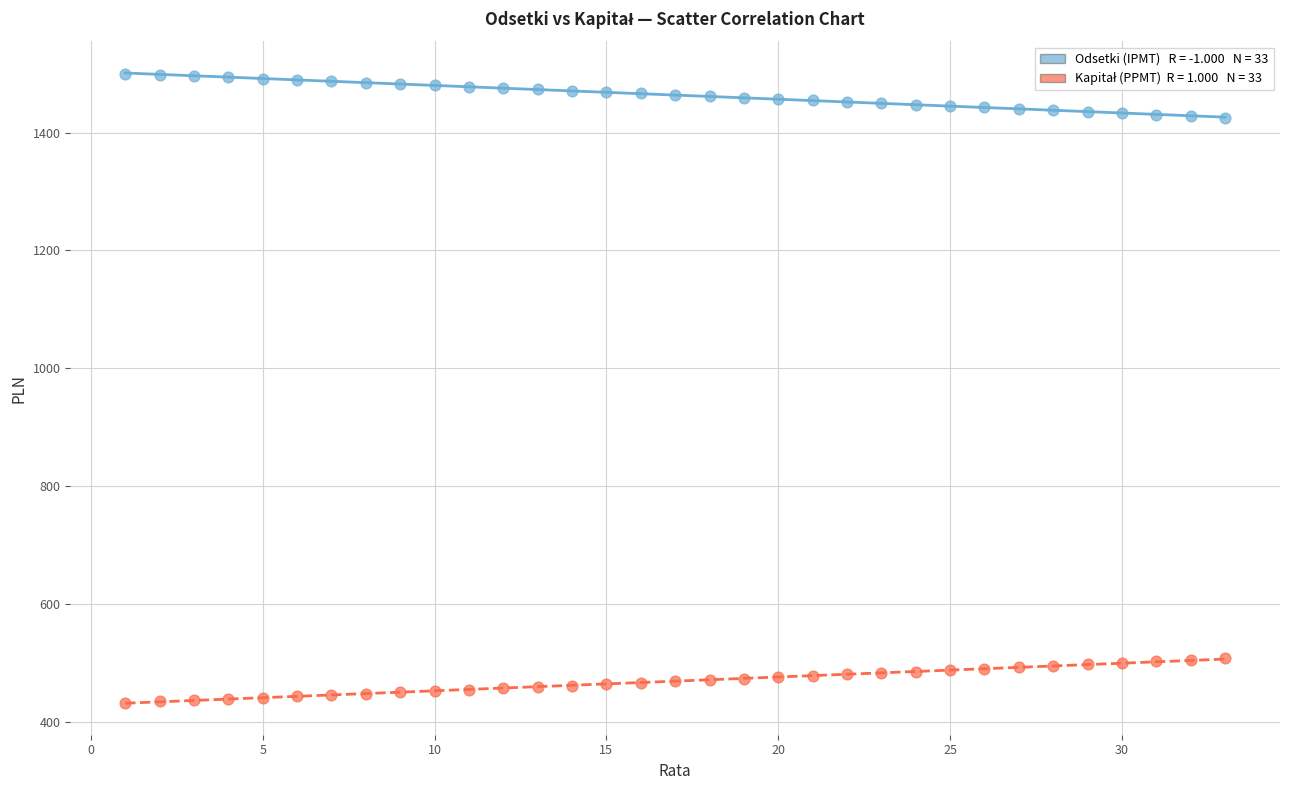

Across all data points, what is the range of X values (max minus min)?

32.0